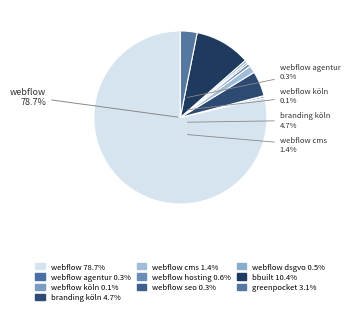

Rank the categories by value from lowest to highest.

webflow köln, webflow agentur, webflow seo, webflow dsgvo, webflow hosting, webflow cms, greenpocket, branding köln, bbuilt, webflow